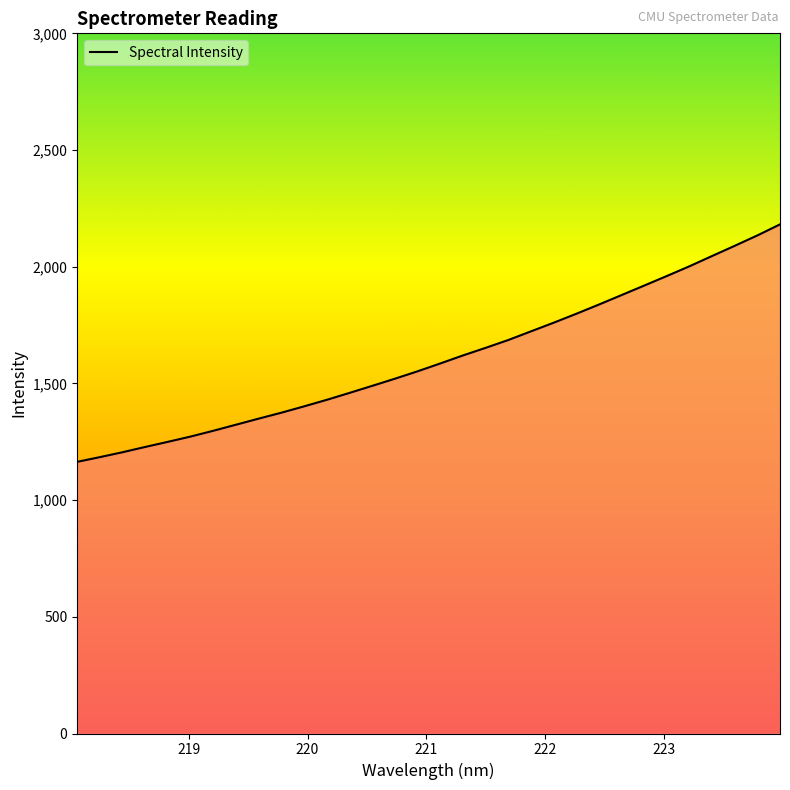

What is the minimum value shown in the chart?

1163.9